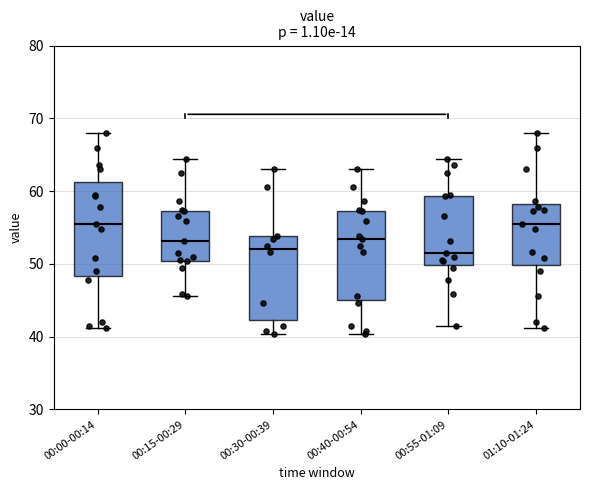

Reading left to right, read every box against the y-axis: the position of its median line, the range the box covers, and the ends of its whiskers. The values are not printed on the chart, so give them approximately, as read against the axis.

00:00-00:14: median 55, box 48 to 61, whiskers 41 to 68
00:15-00:29: median 53, box 50 to 57, whiskers 46 to 64
00:30-00:39: median 52, box 42 to 54, whiskers 40 to 63
00:40-00:54: median 53, box 45 to 57, whiskers 40 to 63
00:55-01:09: median 52, box 50 to 59, whiskers 41 to 64
01:10-01:24: median 55, box 50 to 58, whiskers 41 to 68